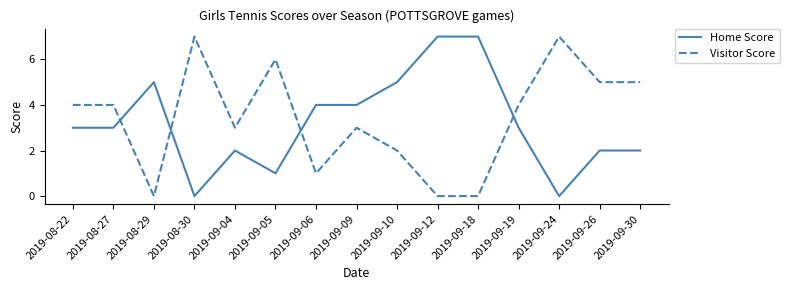

What is the spread (max minus min) of values at 2019-08-22?

1